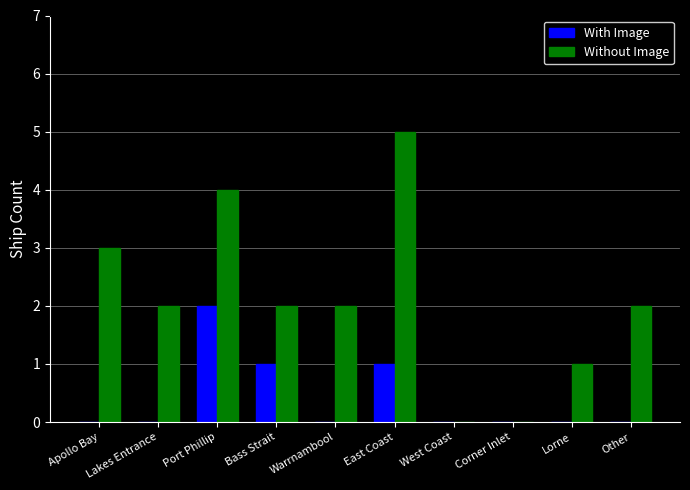

True or false: With Image has a value of 0 at West Coast.

True